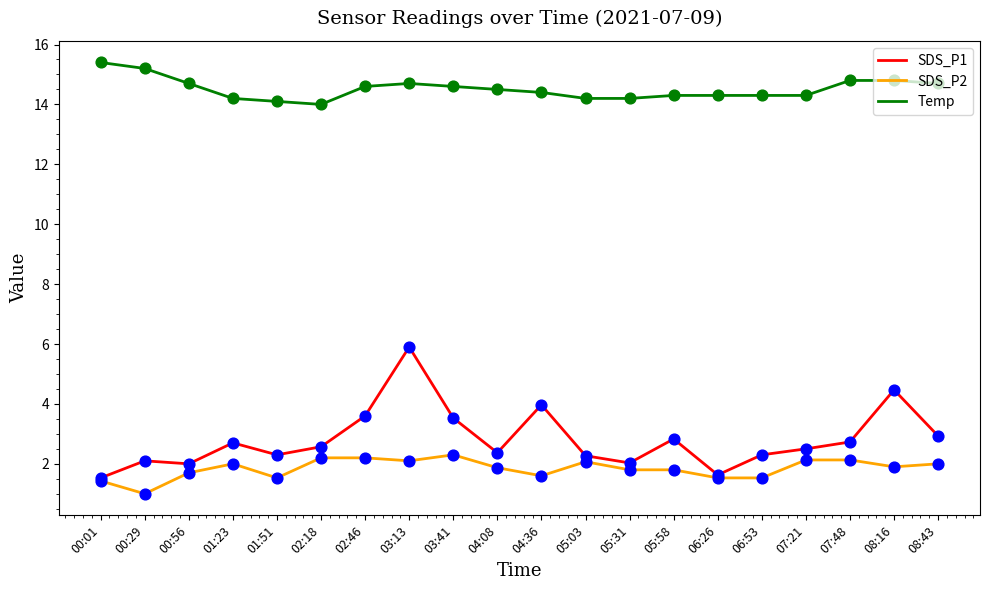

What is the total value across all series at 07:48?

19.7